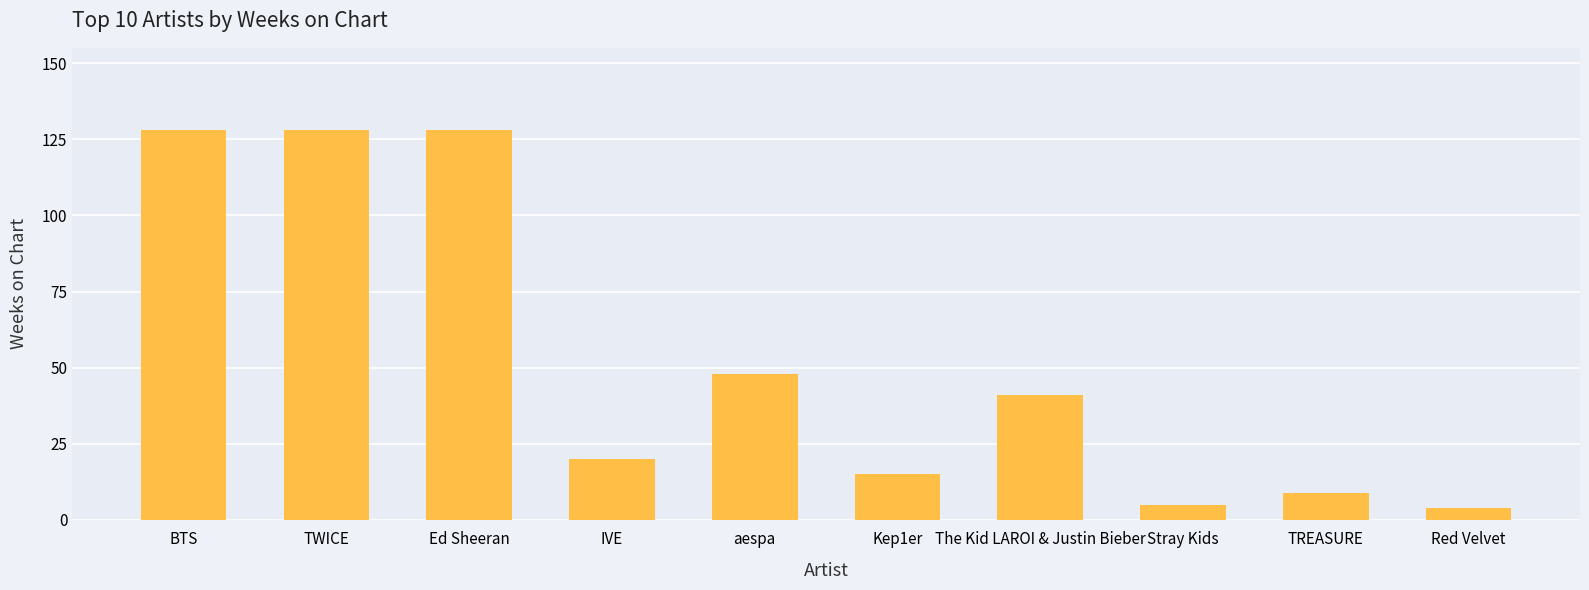

What is the difference between the second highest and second lowest values?

123